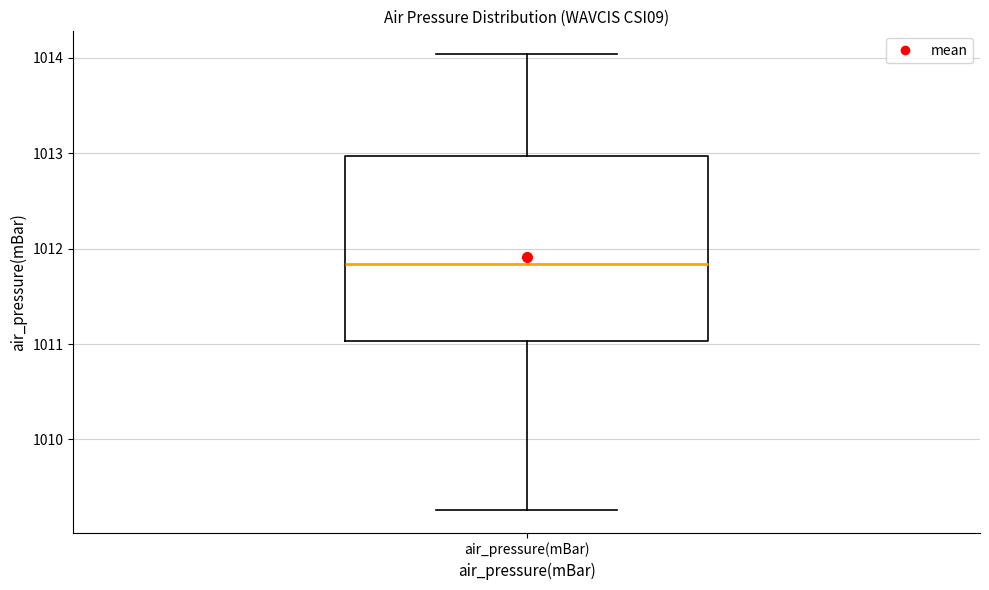

Read this box plot against the y-axis: the position of the median line, the range covered by the box, and the ends of both whiskers. The values are not printed on the chart, so give them approximately, as read against the axis.

median 1011.8, box 1011.0 to 1013.0, whiskers 1009.3 to 1014.0